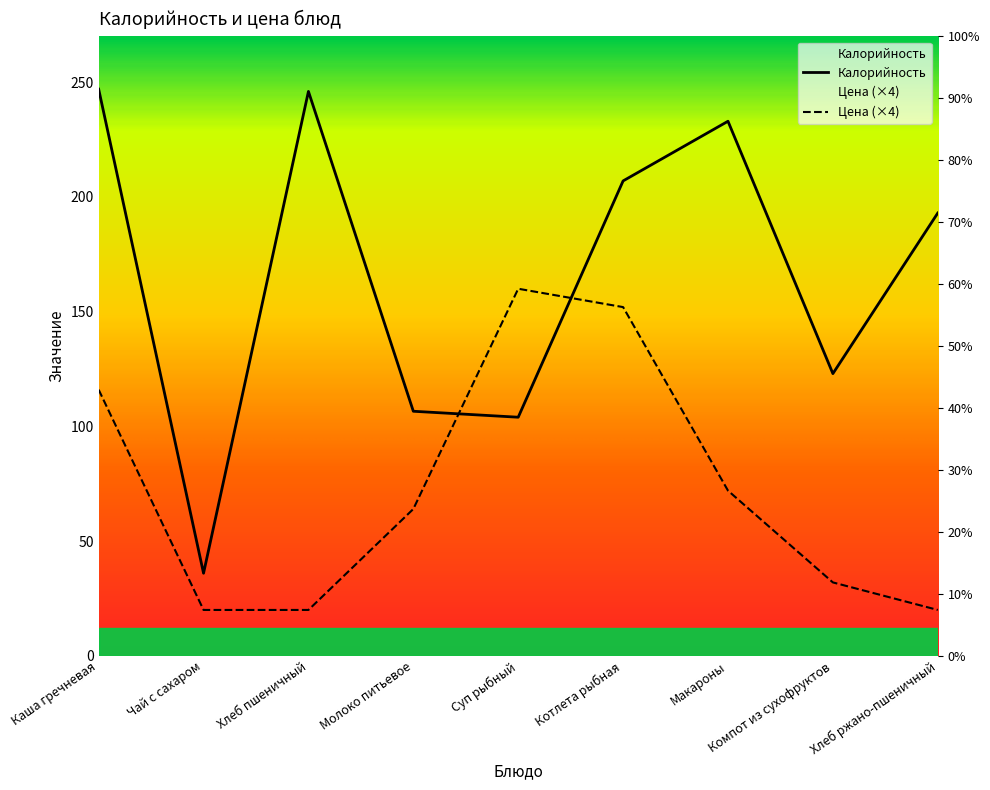

Does the chart display data point markers on the line(s)?

No